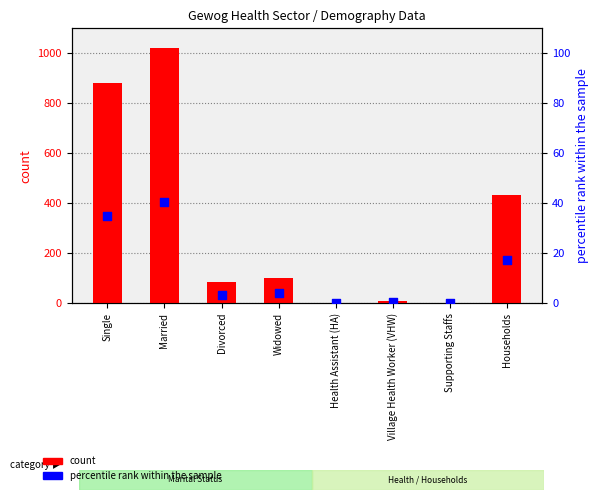

At which category is the sum across all series the highest?

Married